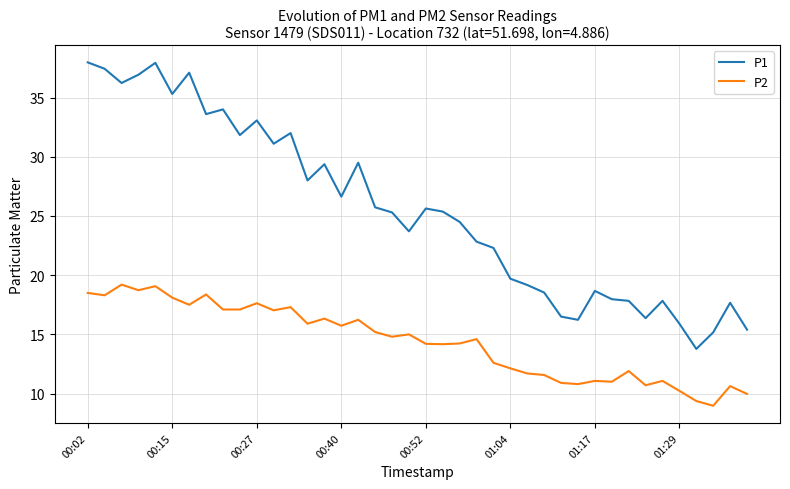

Which series has the largest range (max minus min)?

P1